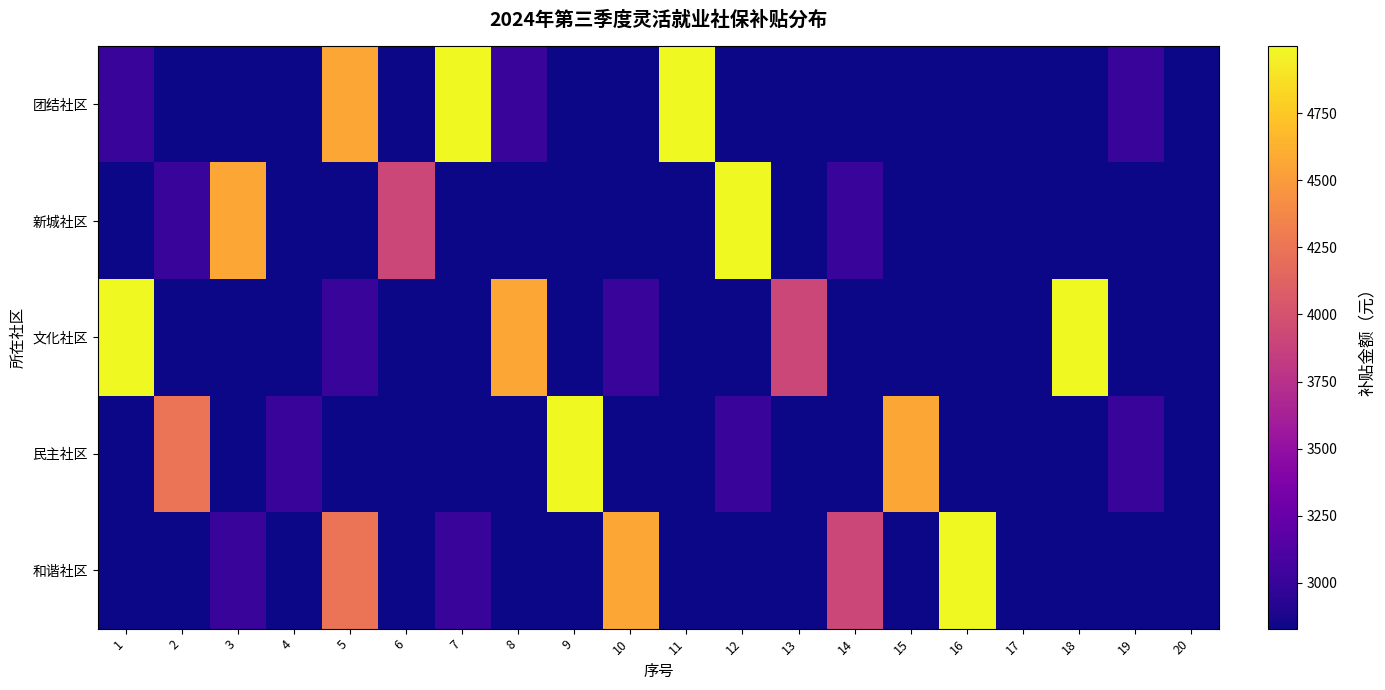

At 17, list the series in order from smallest to largest.

团结社区, 新城社区, 文化社区, 民主社区, 和谐社区